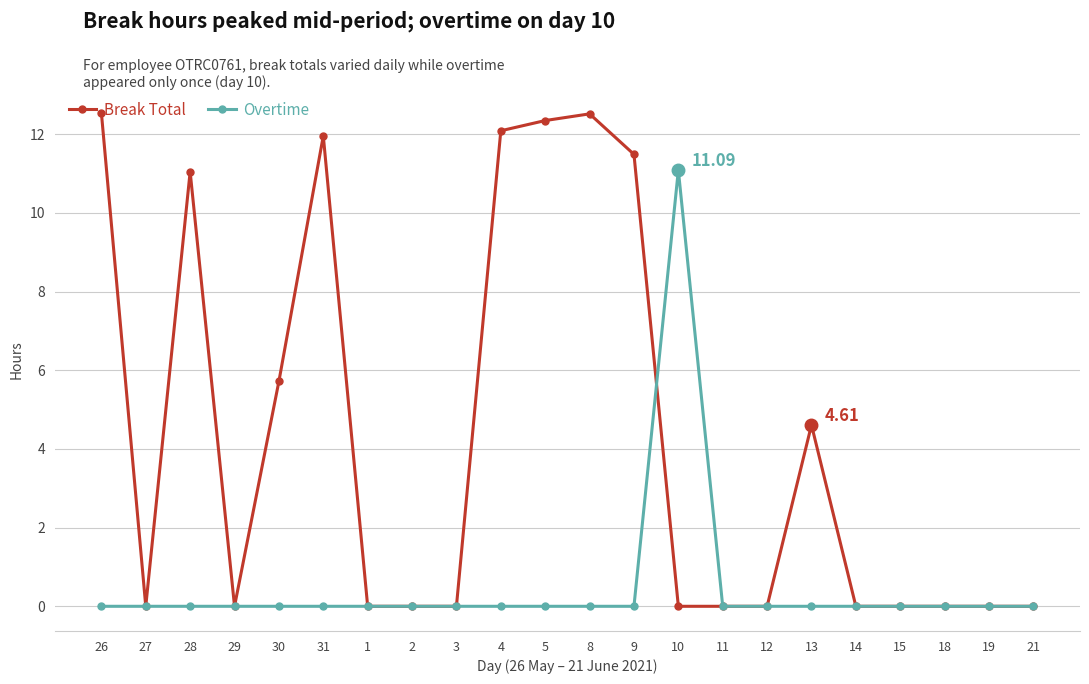

Is the value of Overtime at 12 greater than the value of Break Total at 13?

No